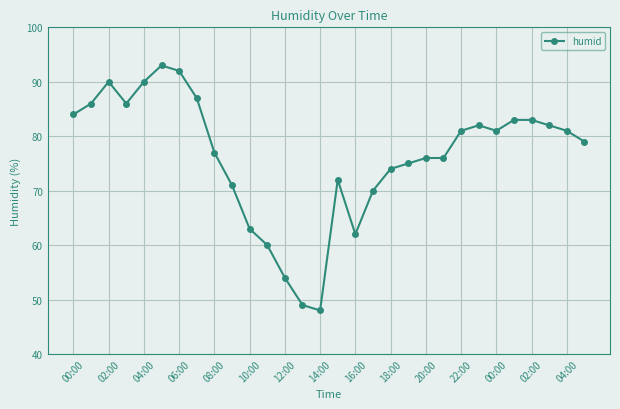

What is the difference between the maximum and minimum values?

45